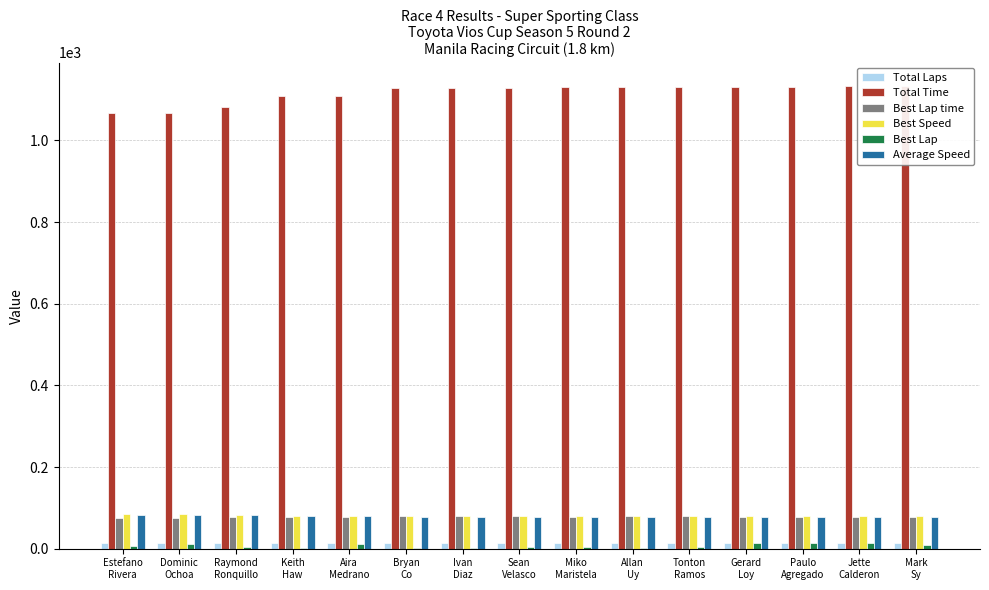

What is the greatest value displayed?

1133.7